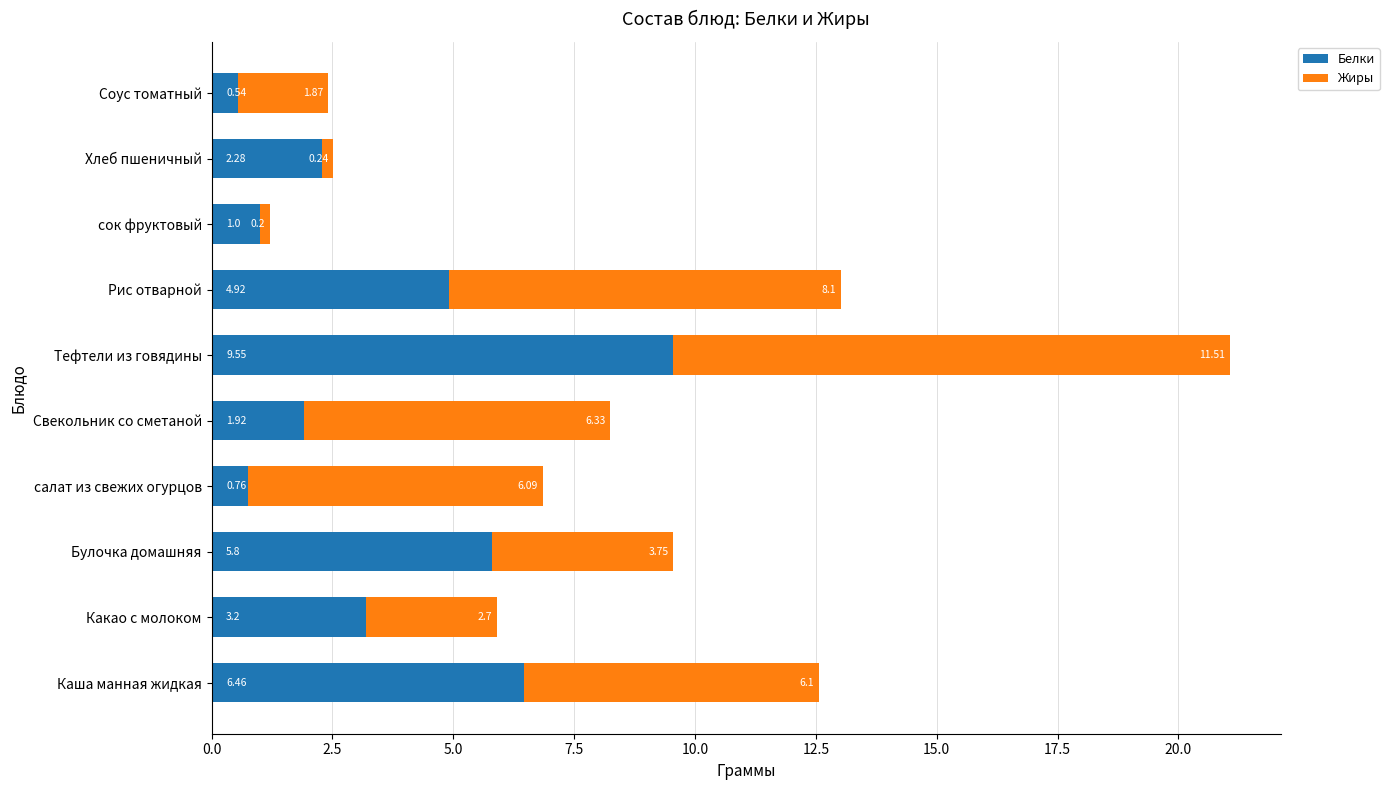

At which category is the sum across all series the highest?

Тефтели из говядины